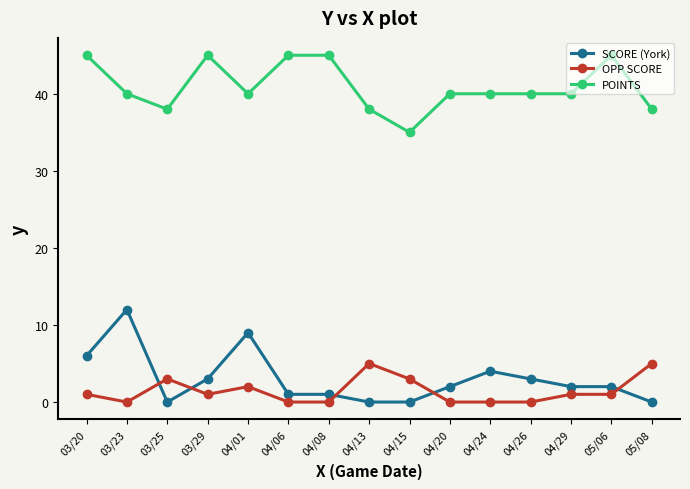

True or false: SCORE (York) and POINTS cross at least once.

False